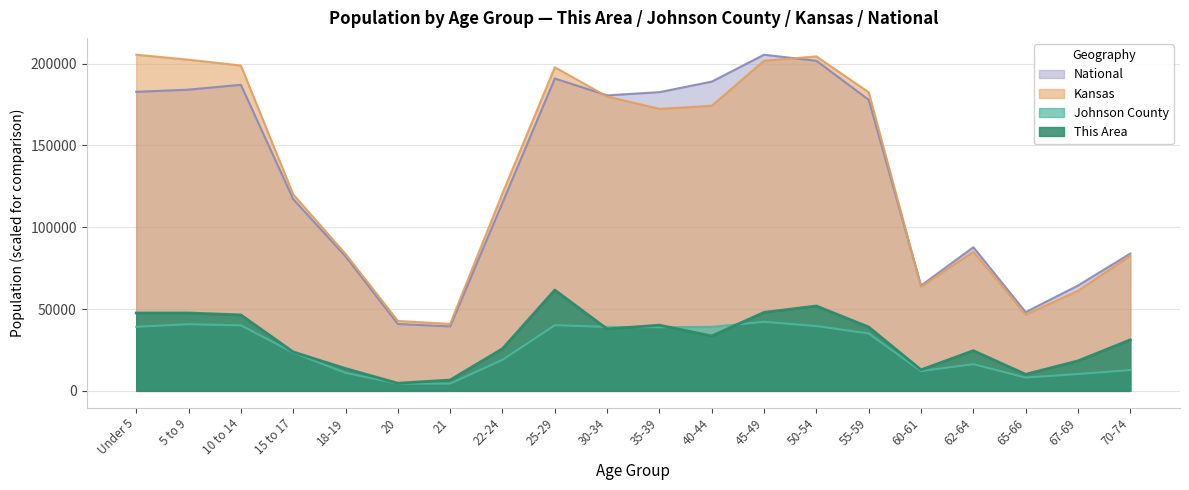

Reading left to right, transcribe all the data shown in this chart.

This Area: 47601.3	47601.3	46430.8	23800.7	13656.1	4682.1	6633.0	25751.5	61647.6	37846.9	40188.0	33555.0	47991.5	51893.2	39017.5	12875.8	24581.0	10144.5	18338.2	31214.0
Johnson County: 39180.0	40744.0	40024.0	23408.0	11006.0	4474.0	4459.0	18957.0	40138.0	39098.0	38911.0	39125.0	42210.0	39629.0	35085.0	12099.0	16310.0	8134.0	10295.0	12727.0
Kansas: 205492.0	202447.0	198884.0	120116.0	83705.0	42758.0	40931.0	120765.0	197783.0	179937.0	172388.0	174285.0	201830.0	204434.0	182512.0	63661.0	85074.0	46574.0	61181.0	82634.0
National: 182803.9	184136.8	187109.7	117224.2	82220.8	40894.0	39402.4	115037.2	190952.5	180638.8	182607.3	189044.1	205492.0	201777.7	177948.5	64372.7	87814.1	48140.3	64387.5	83958.9